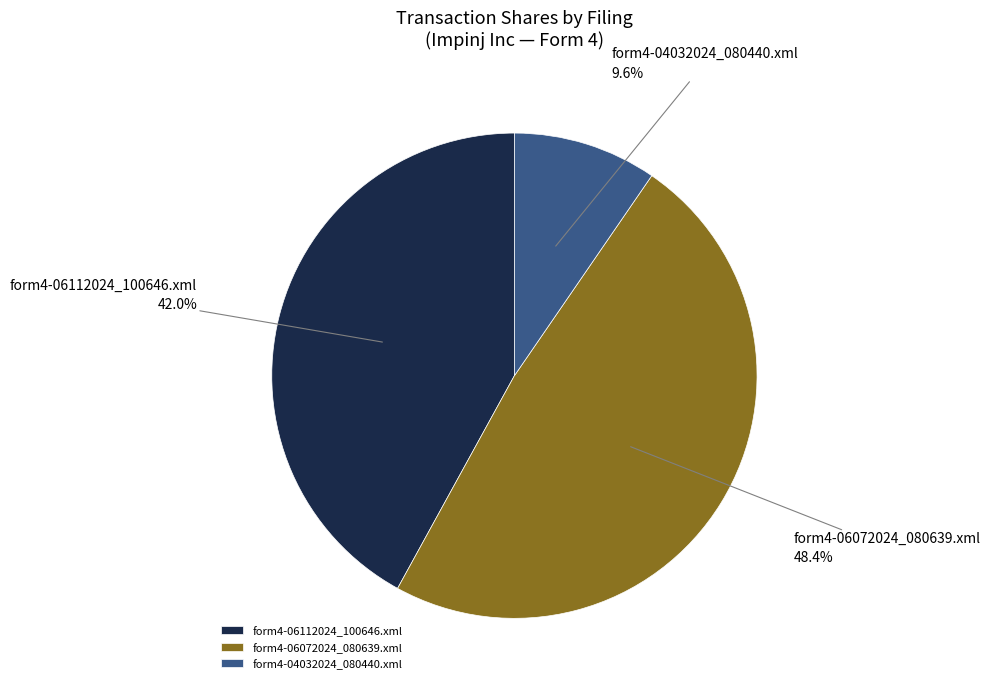

Do form4-06072024_080639.xml and form4-04032024_080440.xml together represent more than half of the pie?

Yes